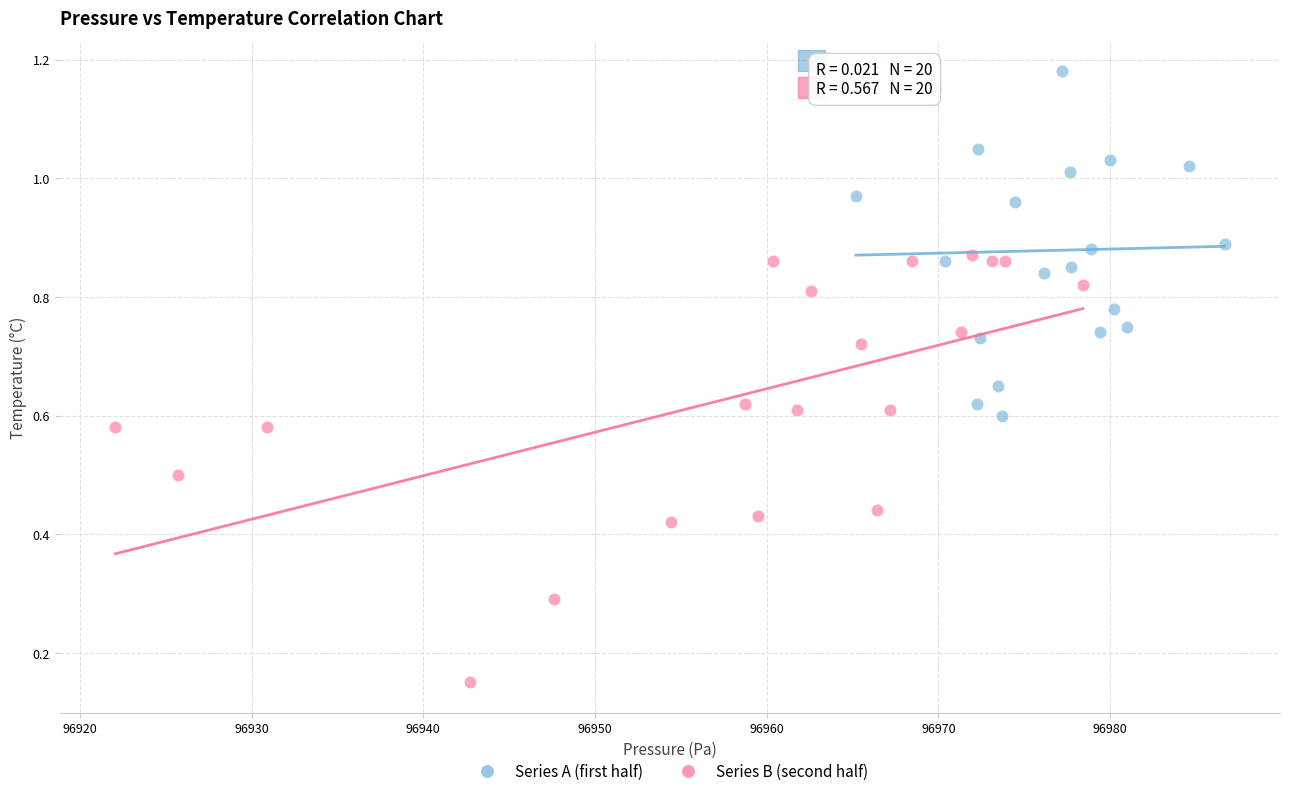

Which series reaches the maximum Y coordinate?

Series A (first half)